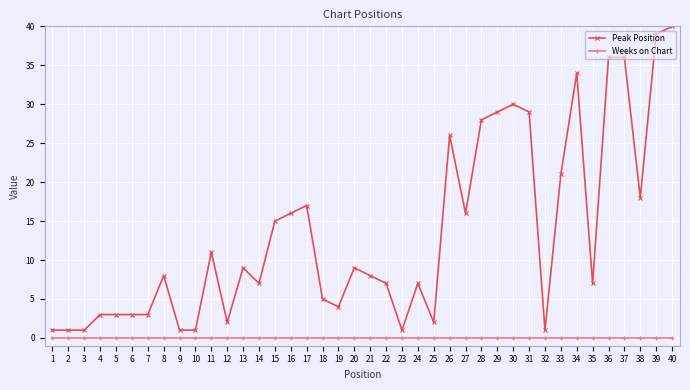

At which category does the chart reach its peak across all series?

40